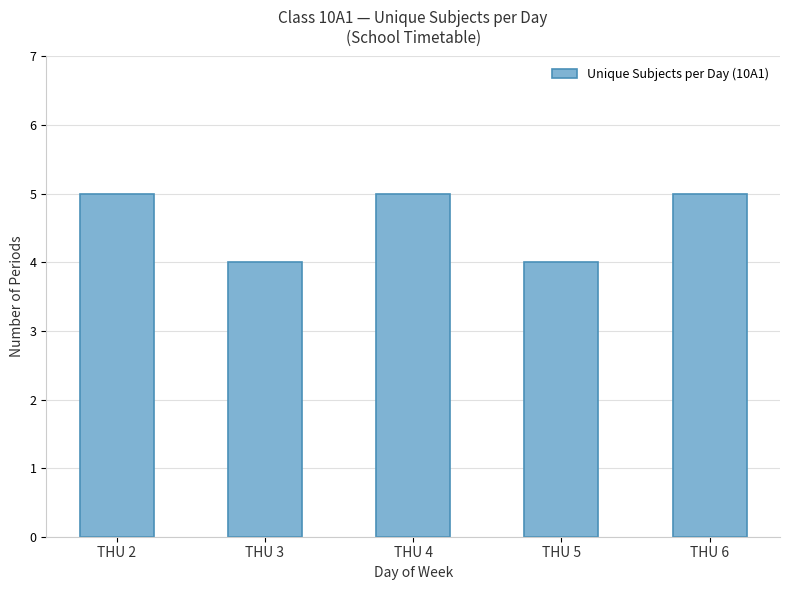

What is the sum of all values?

23